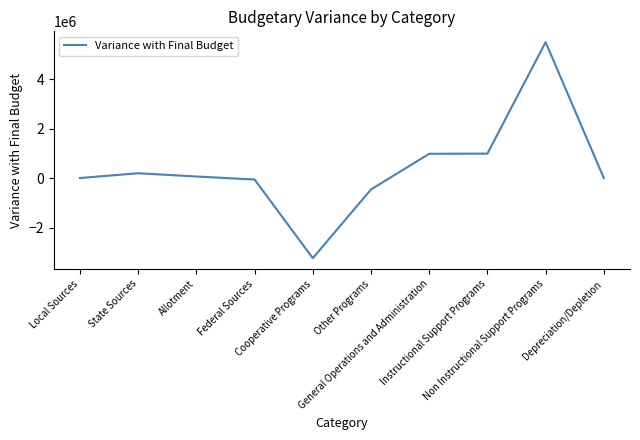

What is the smallest value displayed?

-3232802.2